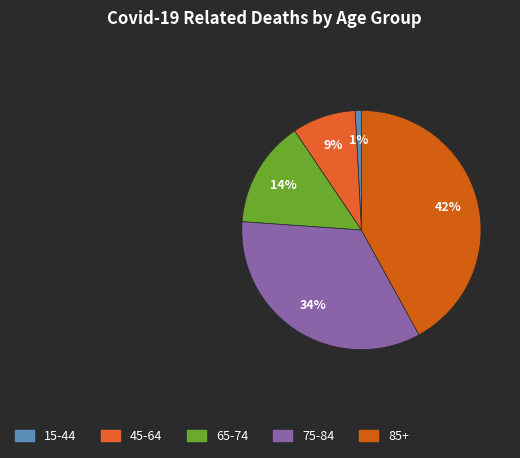

Between 15-44 and 75-84, which is larger?

75-84